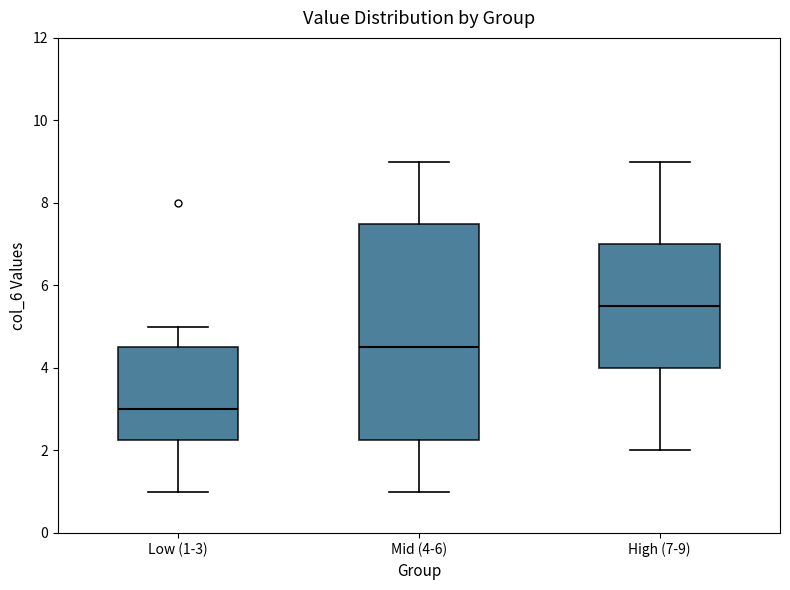

Reading left to right, transcribe this box plot: for each box, give where its median line is, the range the box spans, and where its two whiskers end, as read against the y-axis. The values are not printed on the chart, so give them approximately, as read against the axis.

Low (1-3): median 3.0, box 2.2 to 4.6, whiskers 1.0 to 5.0
Mid (4-6): median 4.6, box 2.2 to 7.6, whiskers 1.0 to 9.0
High (7-9): median 5.6, box 4.0 to 7.0, whiskers 2.0 to 9.0